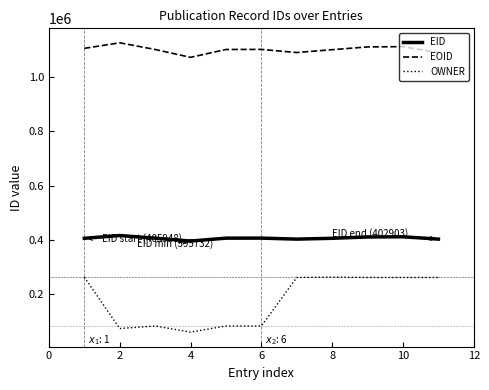

How many lines are shown in the chart?

3